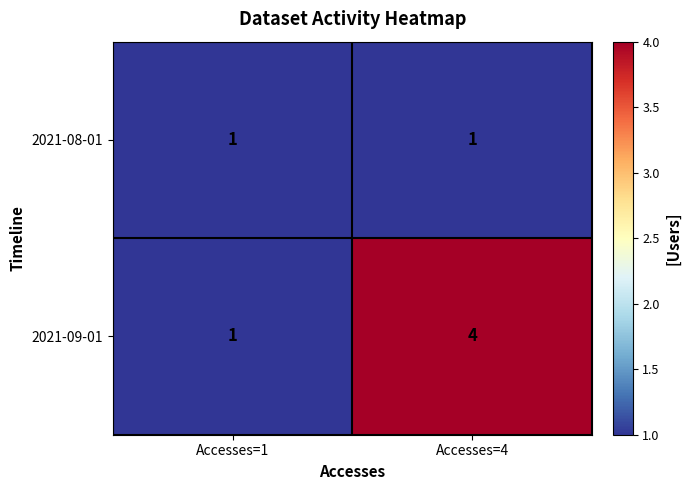

At which category does the chart reach its peak across all series?

Accesses=4